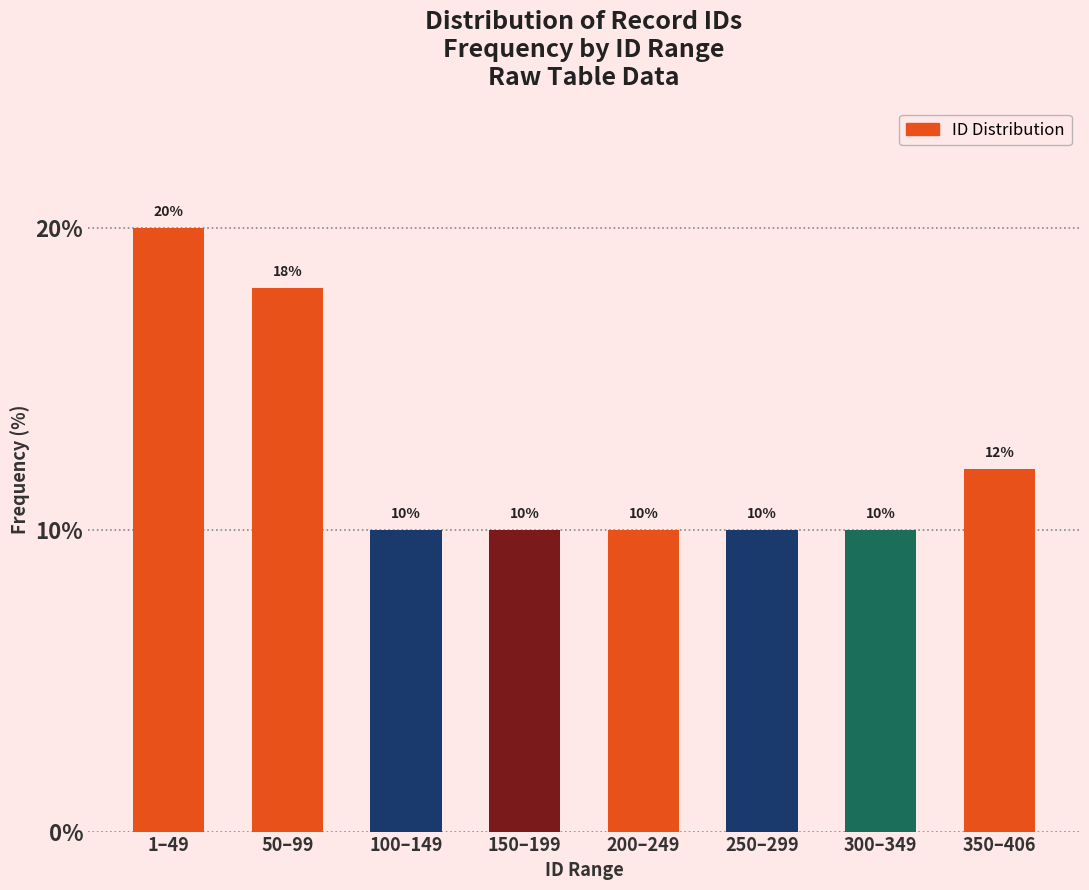

Reading left to right, list all the values displayed in this chart.

20	18	10	10	10	10	10	12